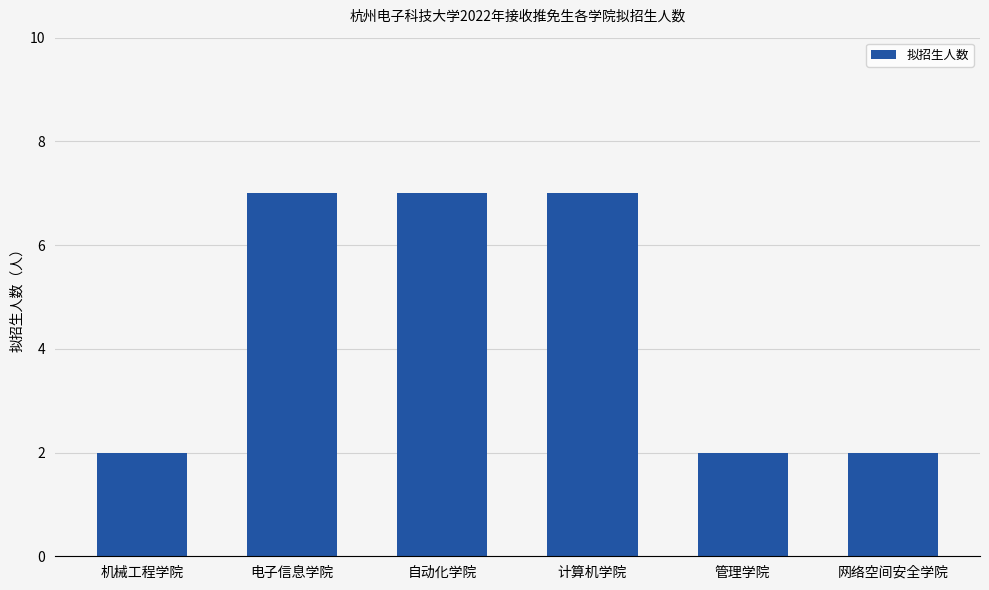

What is the sum of the values at 自动化学院 and 网络空间安全学院?

9